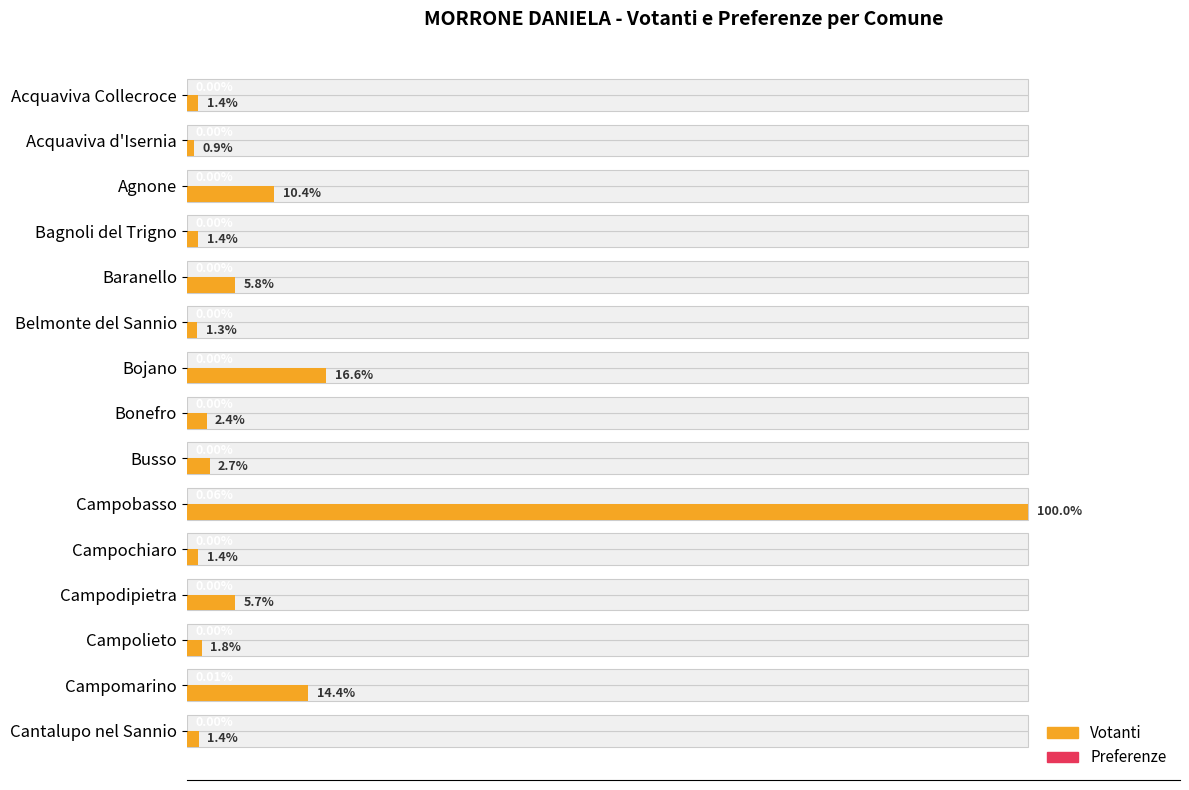

At Campodipietra, list the series in order from smallest to largest.

Preferenze, Votanti